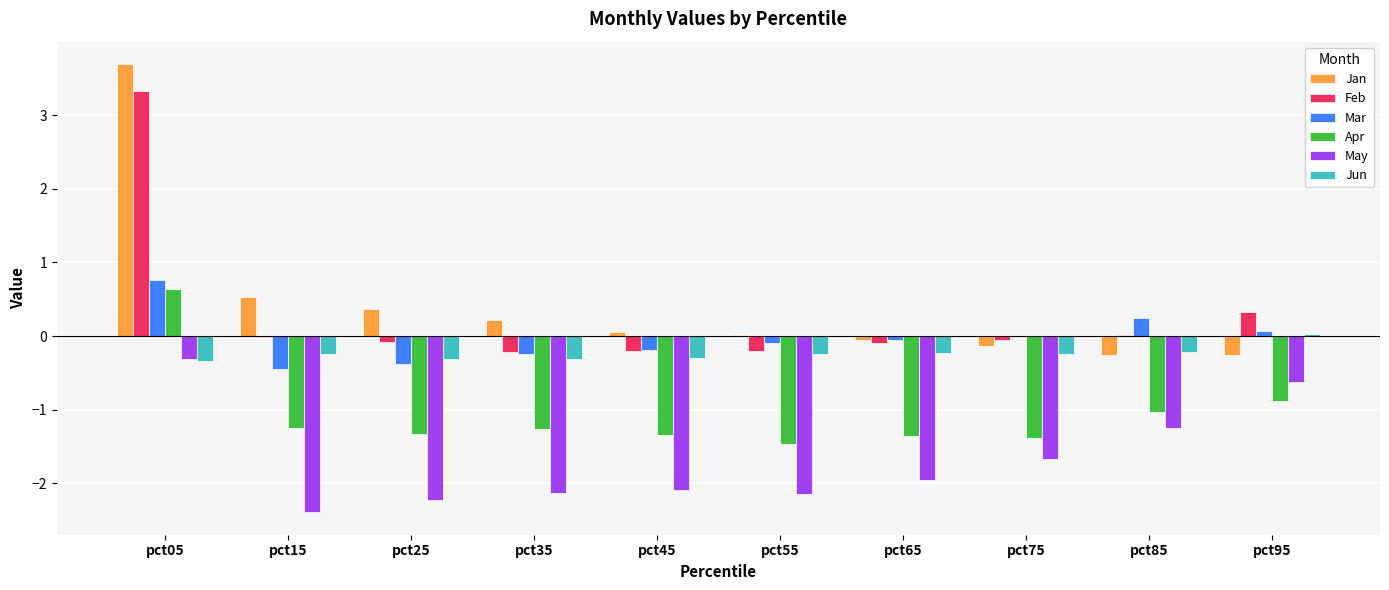

How many data points in May are above -1?

2